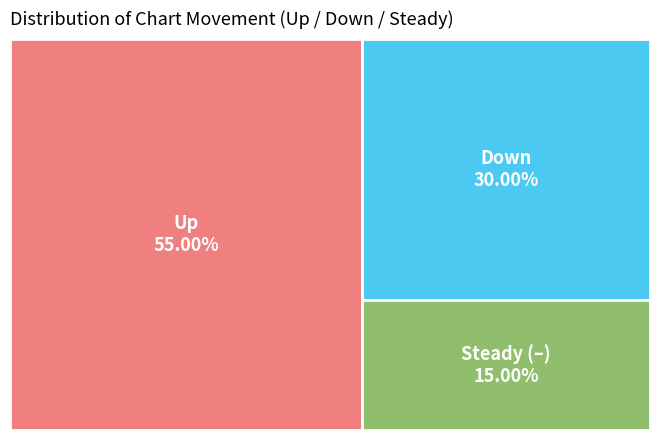

What is the largest slice in the pie chart?

up